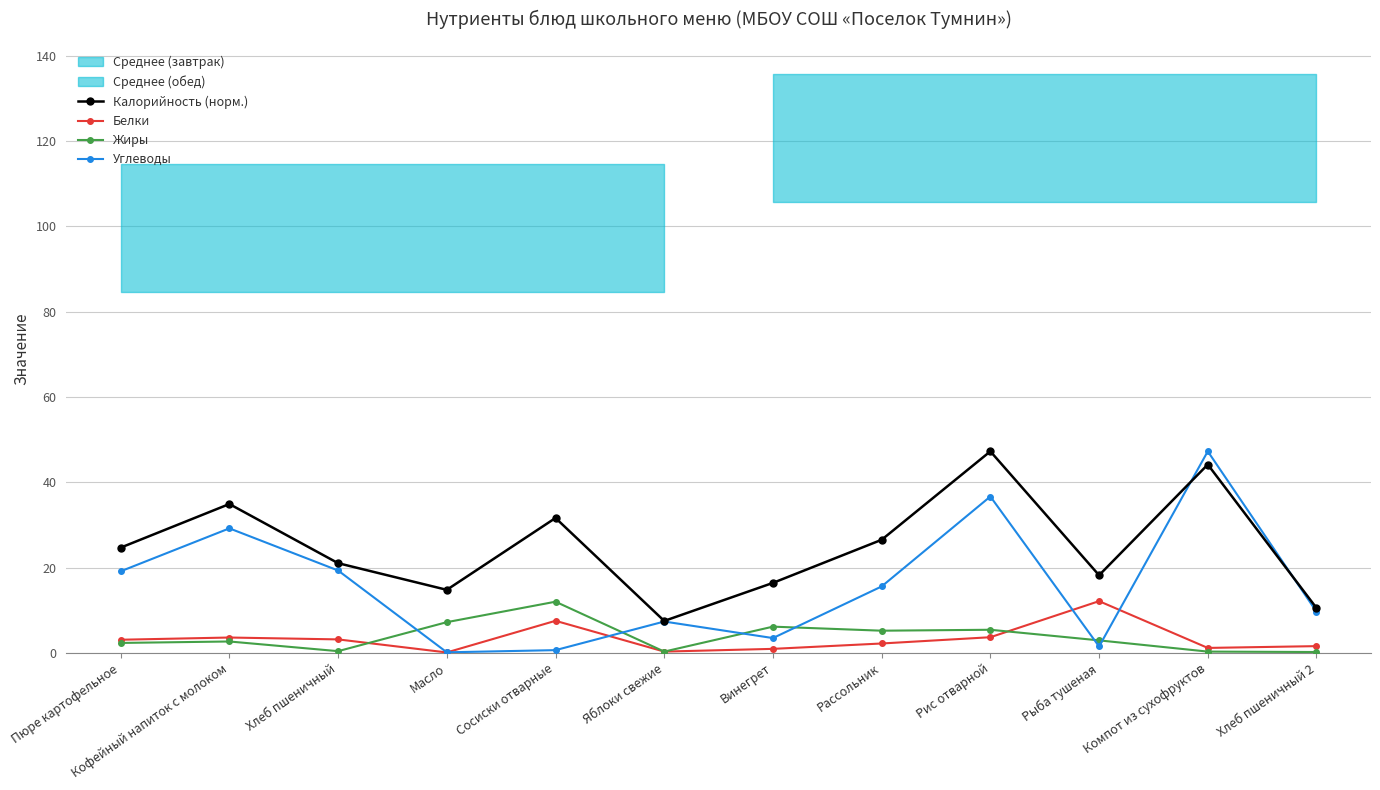

What is the lowest value of the Белки series?

0.1